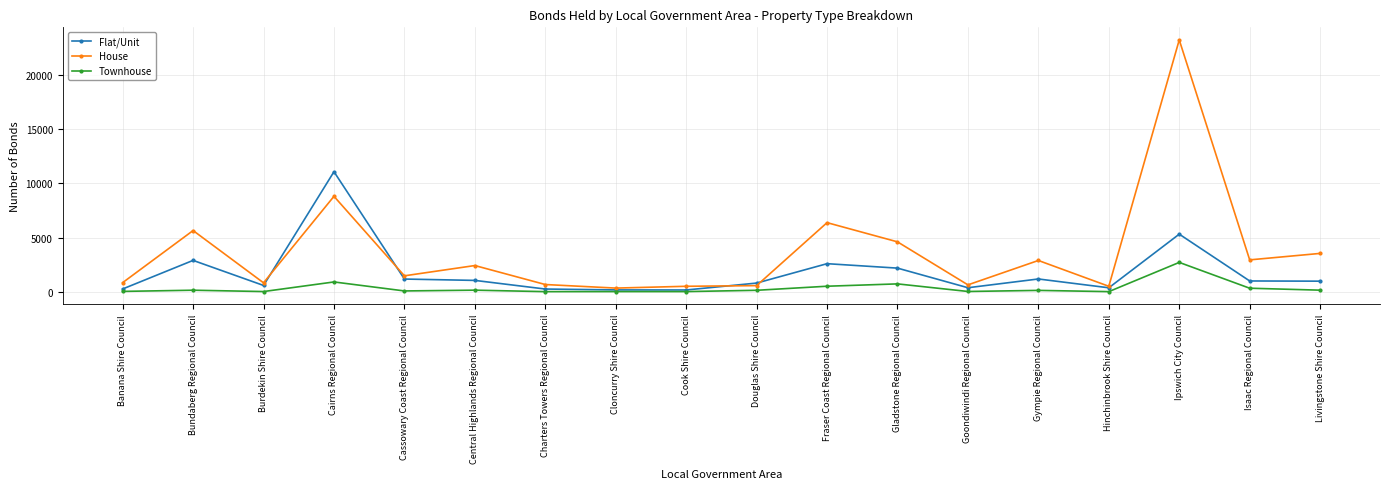

At which category is the sum across all series the highest?

Ipswich City Council